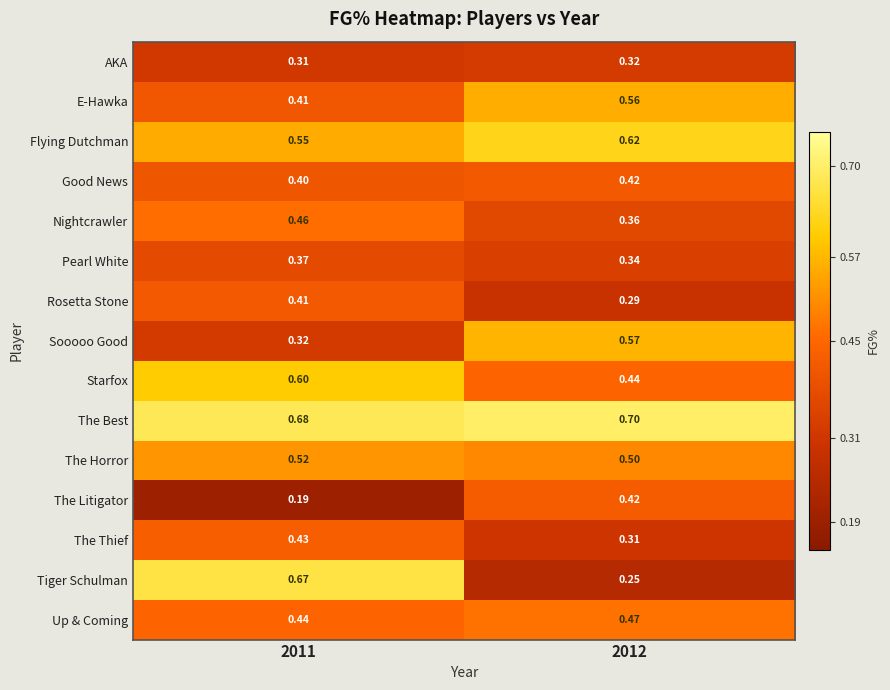

Which series has the largest total across all categories?

The Best